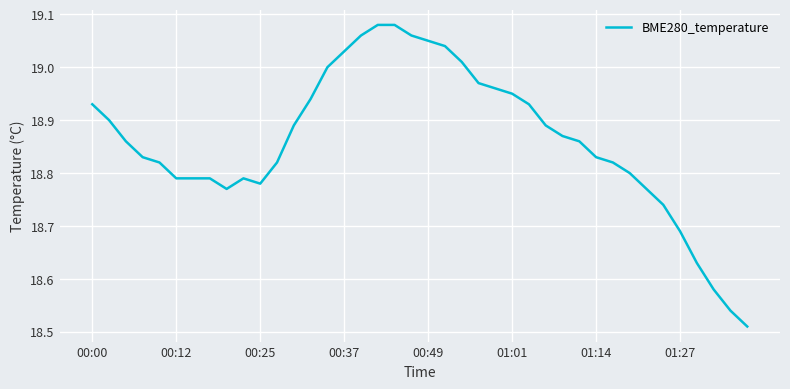

How many categories are shown in the chart?

40